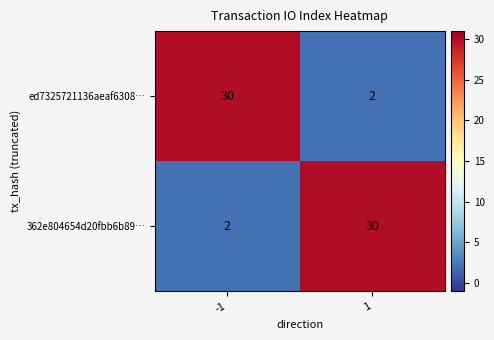

Count the number of data series in this chart.

2